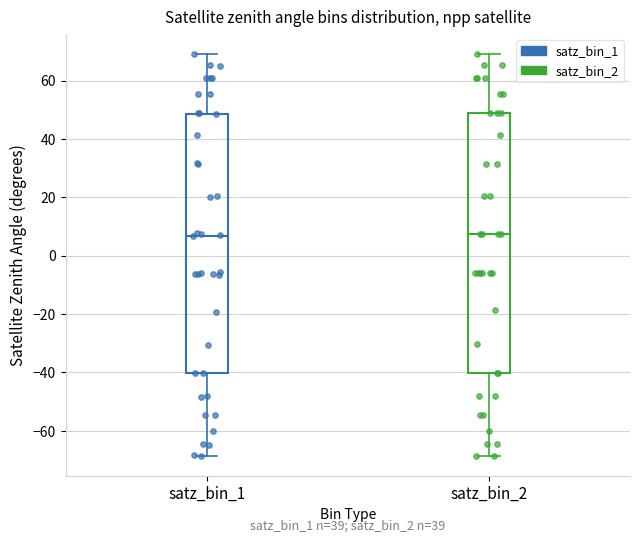

Reading left to right, transcribe this box plot: for each box, give where its median line is, the range the box spans, and where its two whiskers end, as read against the y-axis. The values are not printed on the chart, so give them approximately, as read against the axis.

satz_bin_1: median 6, box -40 to 48, whiskers -68 to 68
satz_bin_2: median 8, box -40 to 48, whiskers -68 to 70